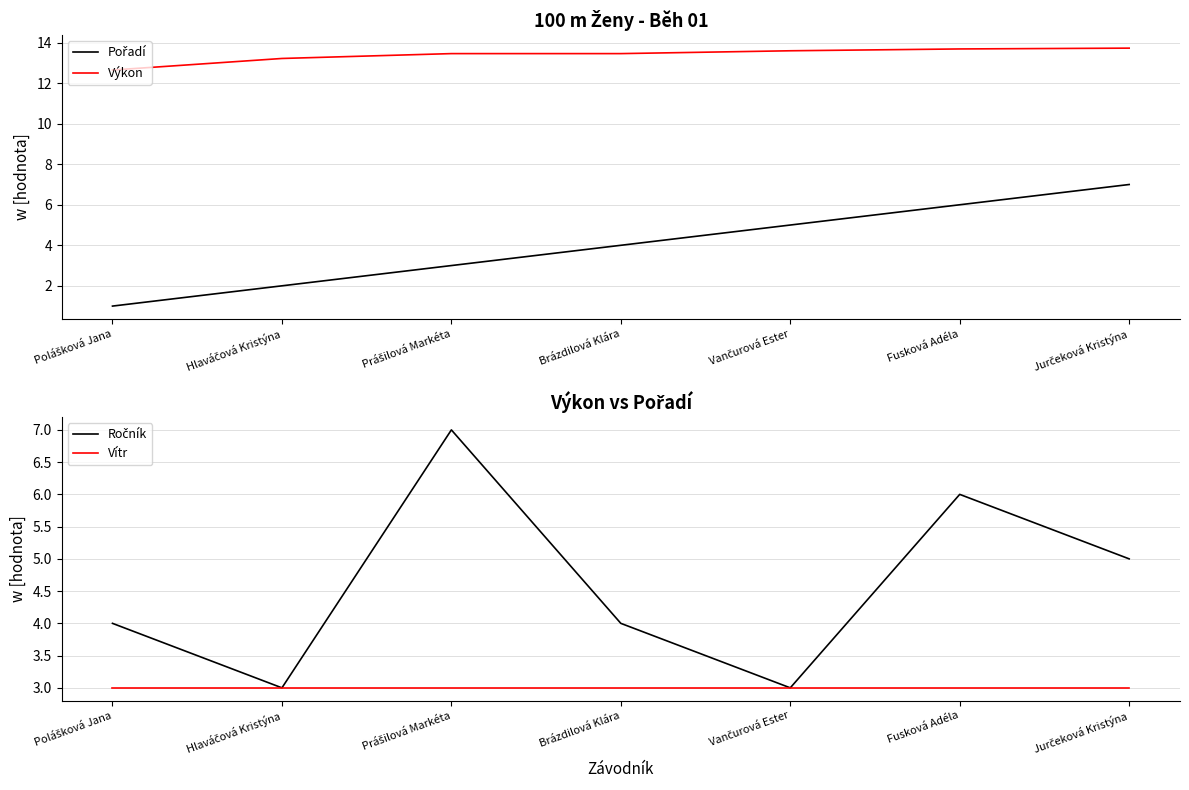

At which label is Výkon closest to 13?

Hlaváčová Kristýna